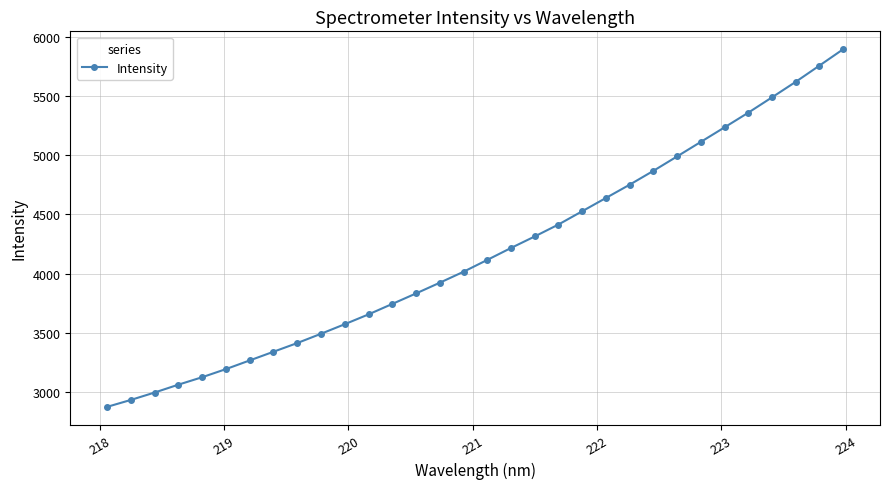

What is the sum of all values?

133739.7